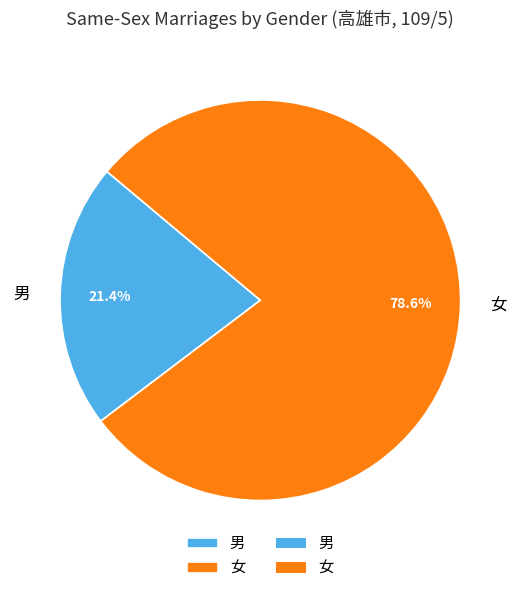

Combined, what portion of the pie is 女 and 男?

100.0%